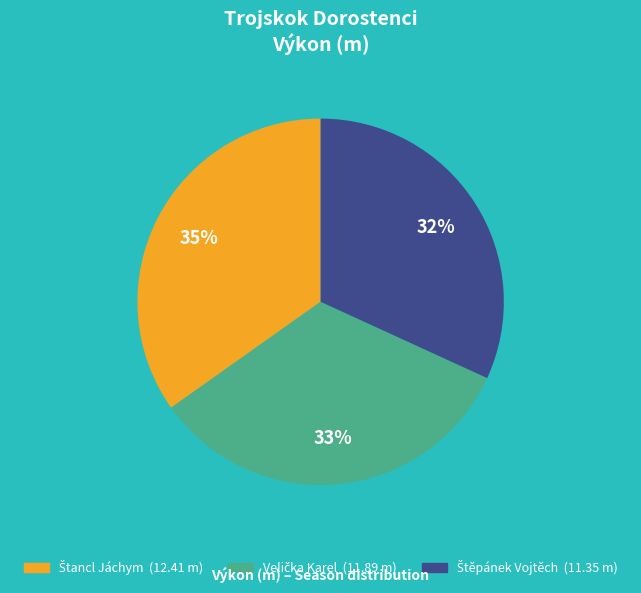

Is there a majority slice in this chart?

No